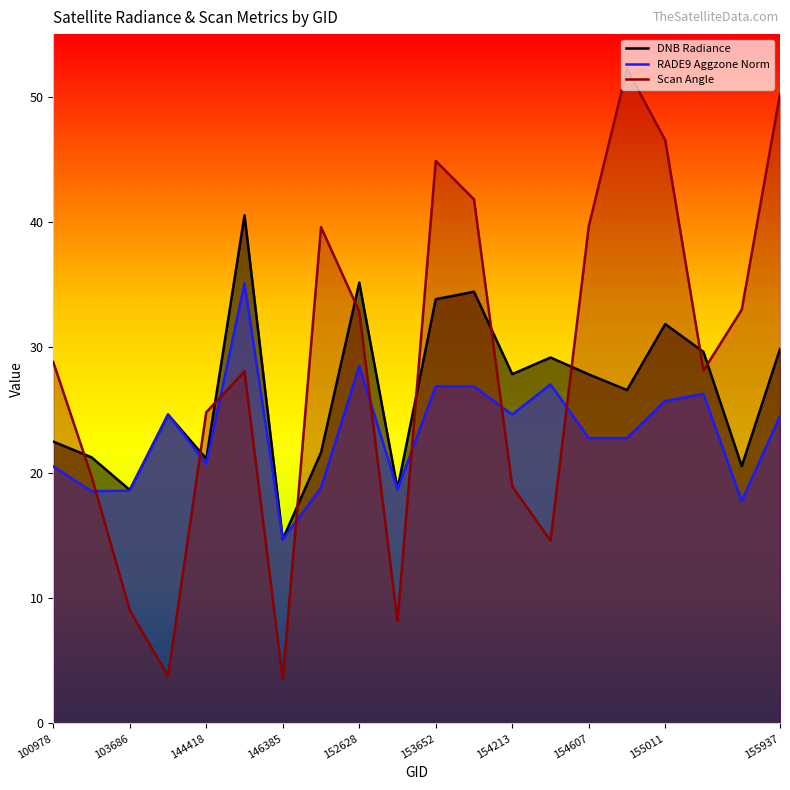

Reading left to right, list all the values displayed in this chart.

DNB Radiance: 22.5	21.2	18.6	24.6	21.1	40.6	14.7	21.6	35.2	18.7	33.8	34.4	27.9	29.2	27.9	26.6	31.9	29.6	20.5	29.9
RADE9 Aggzone Norm: 20.5	18.5	18.6	24.6	20.7	35.1	14.7	18.8	28.5	18.7	26.9	26.9	24.7	27.1	22.8	22.8	25.7	26.3	17.7	24.5
Scan Angle: 28.8	19.7	9.0	3.8	24.8	28.1	3.5	39.6	32.9	8.2	44.9	41.8	18.9	14.6	39.7	52.2	46.5	28.2	33.0	50.2